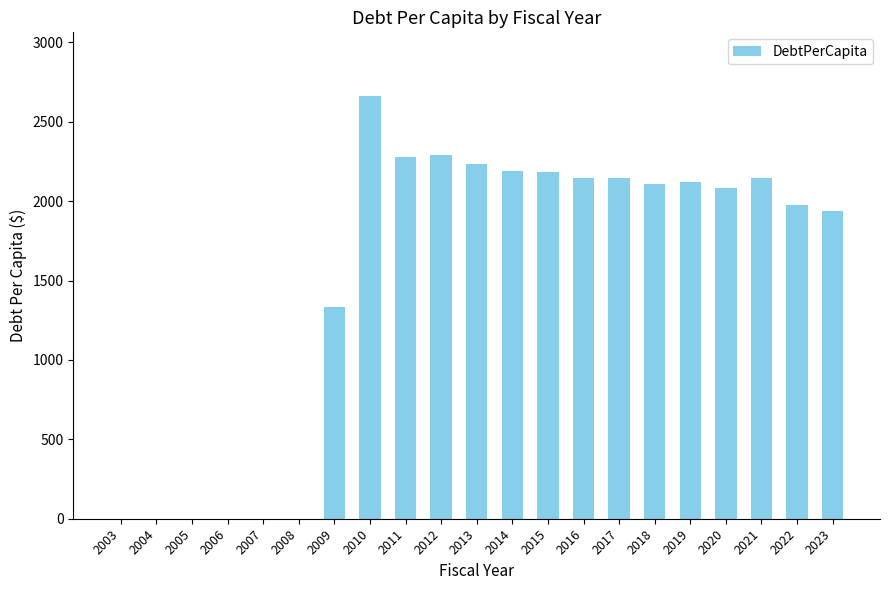

What is the greatest value displayed?

2664.0